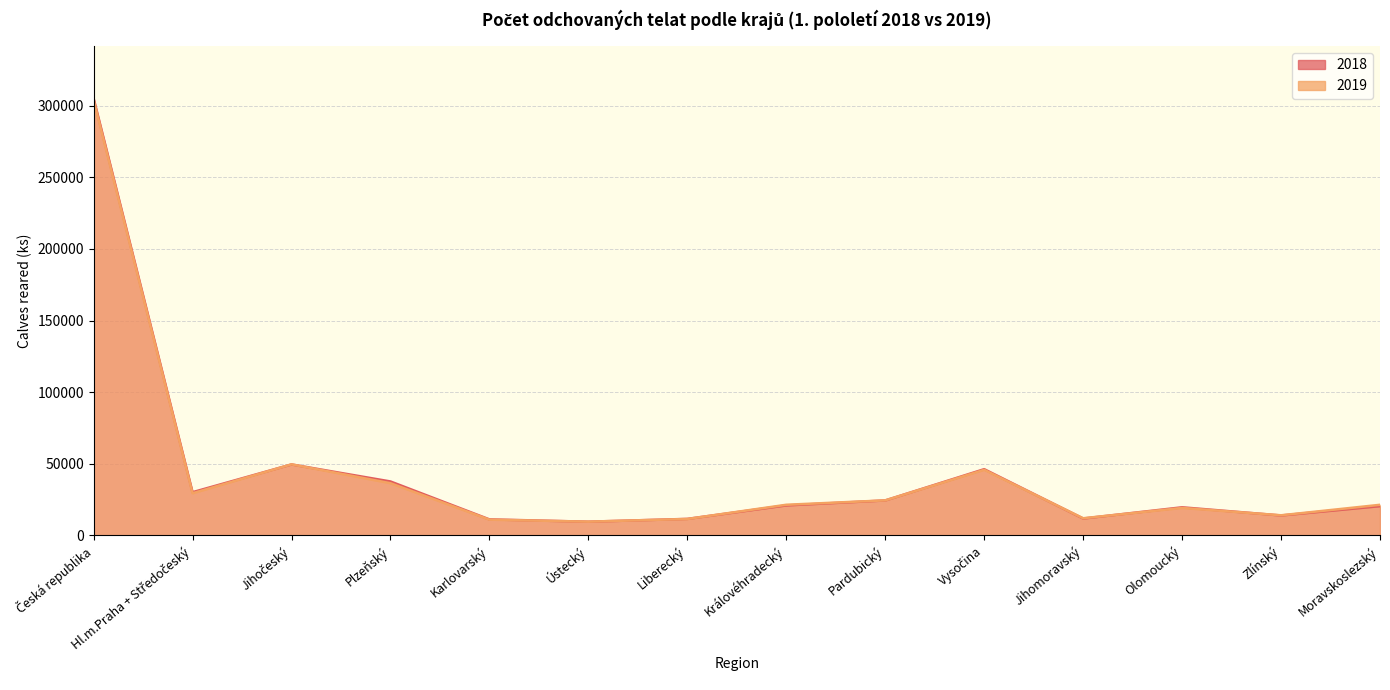

Which series has the largest total across all categories?

2018